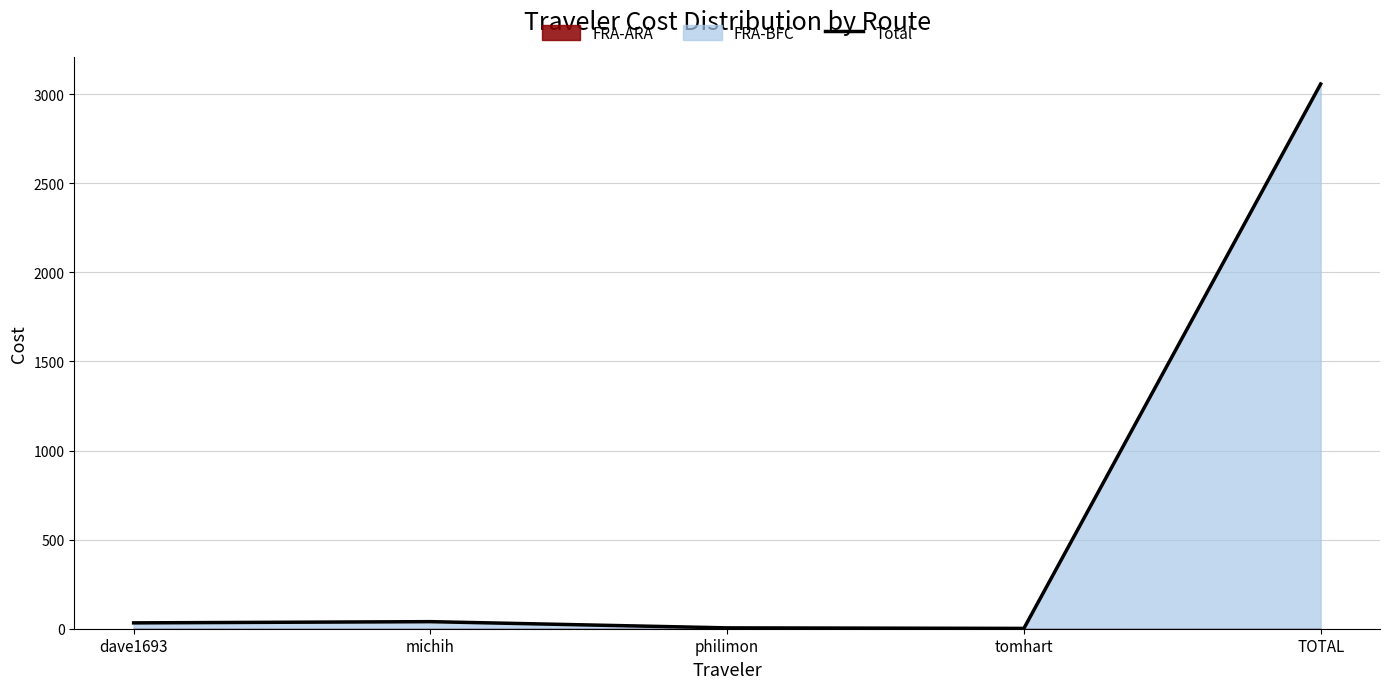

What is the minimum value shown in the chart?

1.8